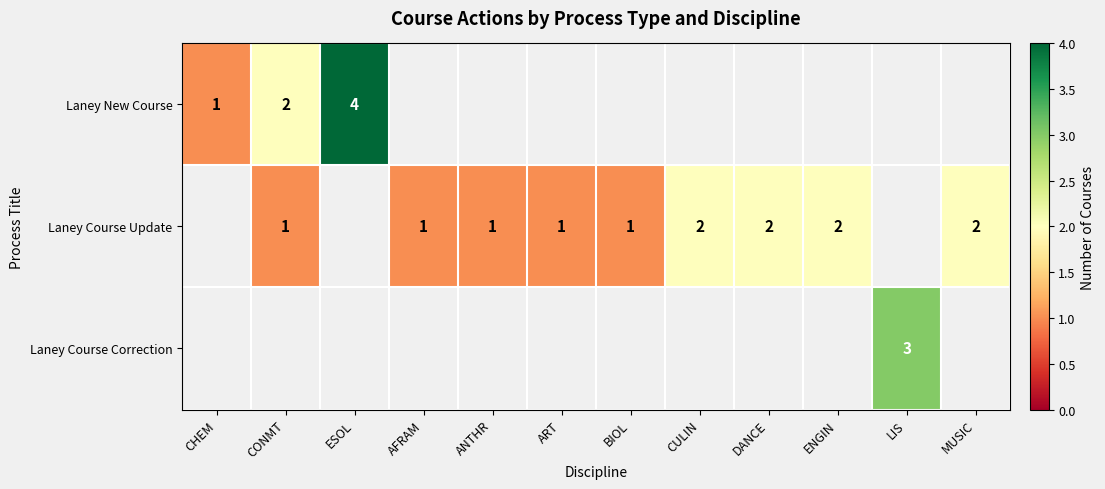

What is the smallest value displayed?

1.0